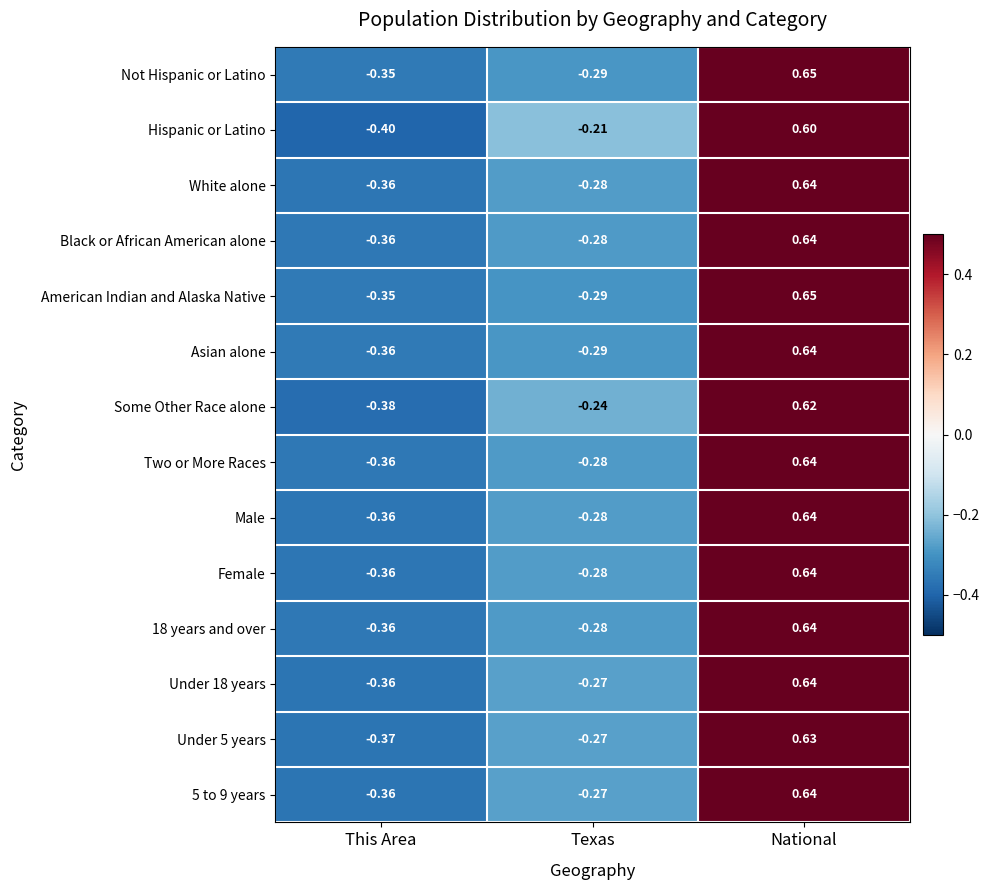

At which label is Black or African American alone closest to 0?

Texas